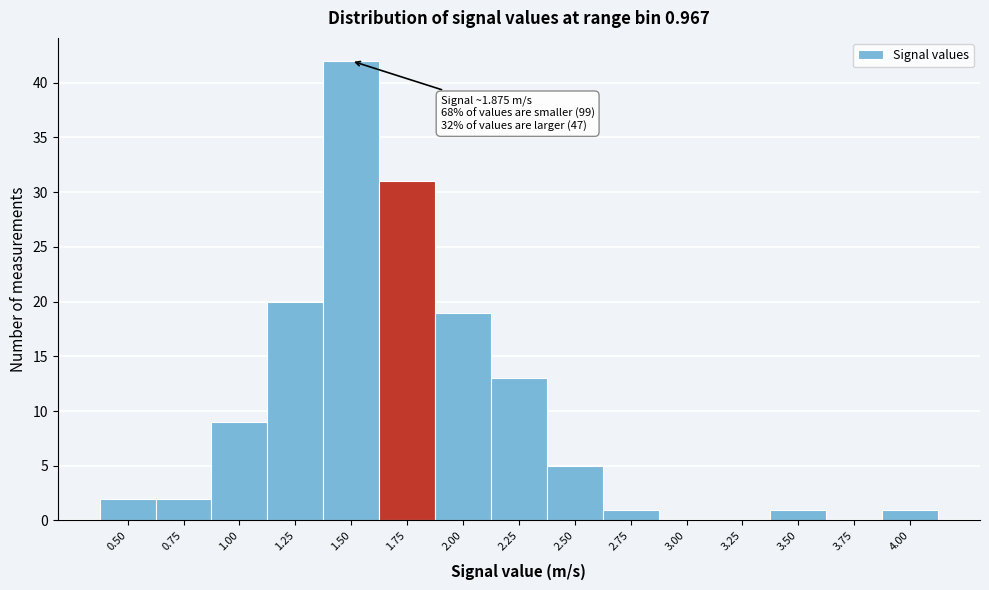

Reading left to right, what are all the values shown in this chart?

0.50=2	0.75=2	1.00=9	1.25=20	1.50=42	1.75=31	2.00=19	2.25=13	2.50=5	2.75=1	3.00=0	3.25=0	3.50=1	3.75=0	4.00=1